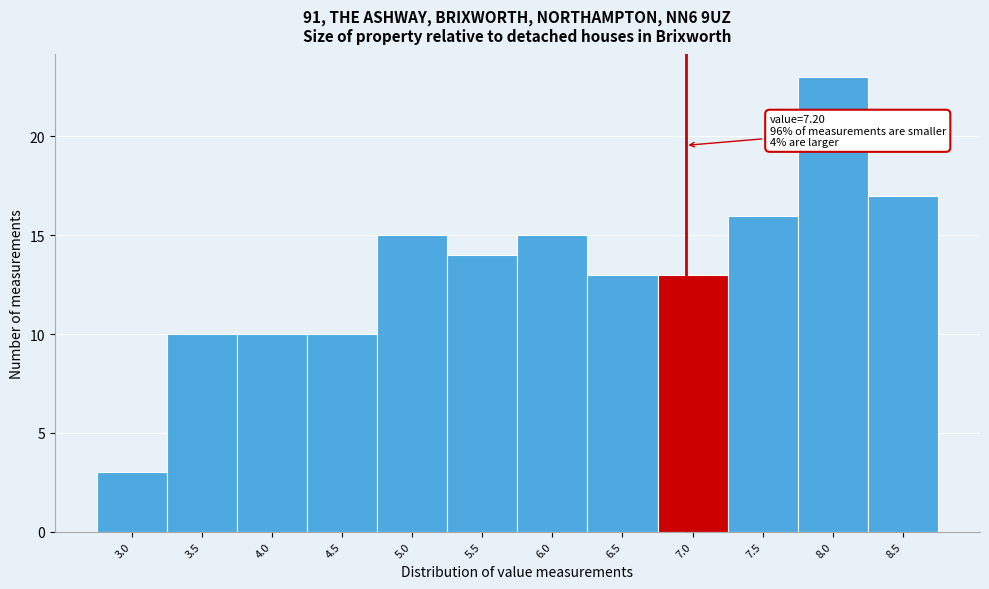

Reading left to right, extract all data points from this chart.

3.0=3	3.5=10	4.0=10	4.5=10	5.0=15	5.5=14	6.0=15	6.5=13	7.0=13	7.5=16	8.0=23	8.5=17